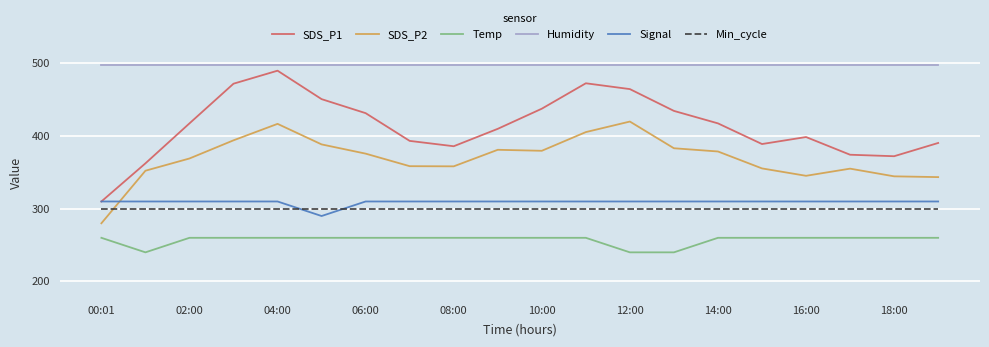

True or false: Temp and SDS_P1 intersect in this chart.

False